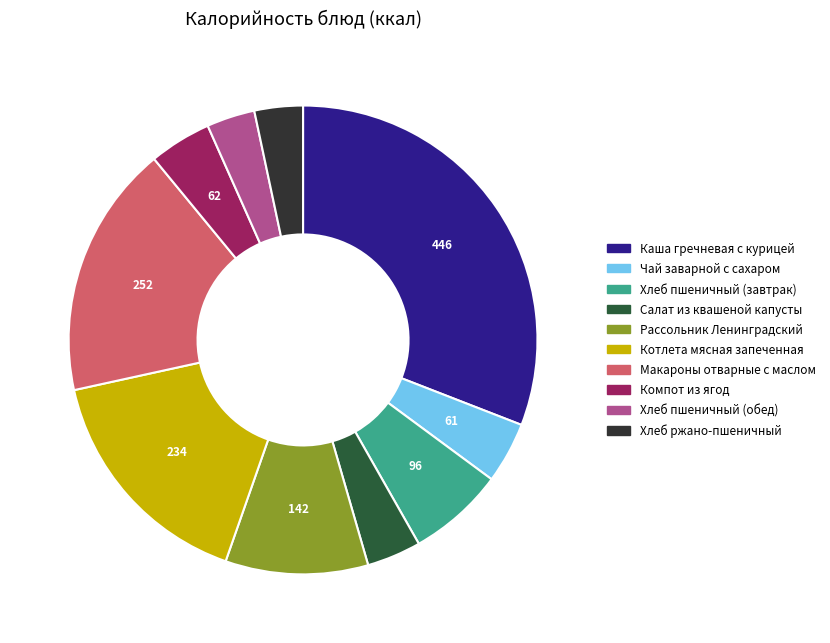

Is it true that Рассольник Ленинградский is 1% of the pie?

False